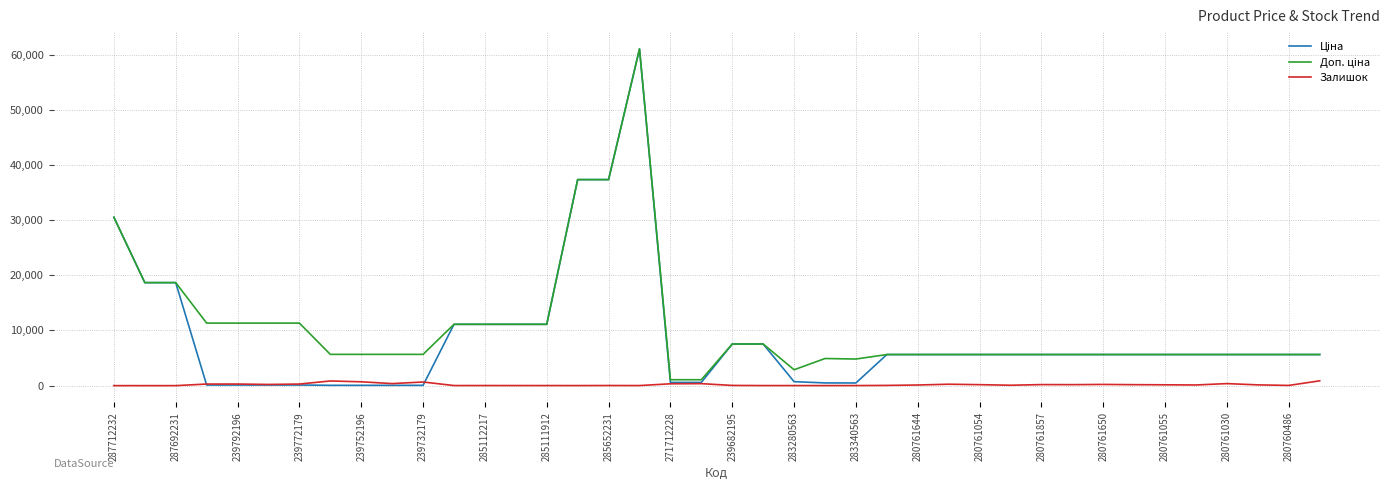

True or false: Залишок has more than 1 interior local peaks.

True